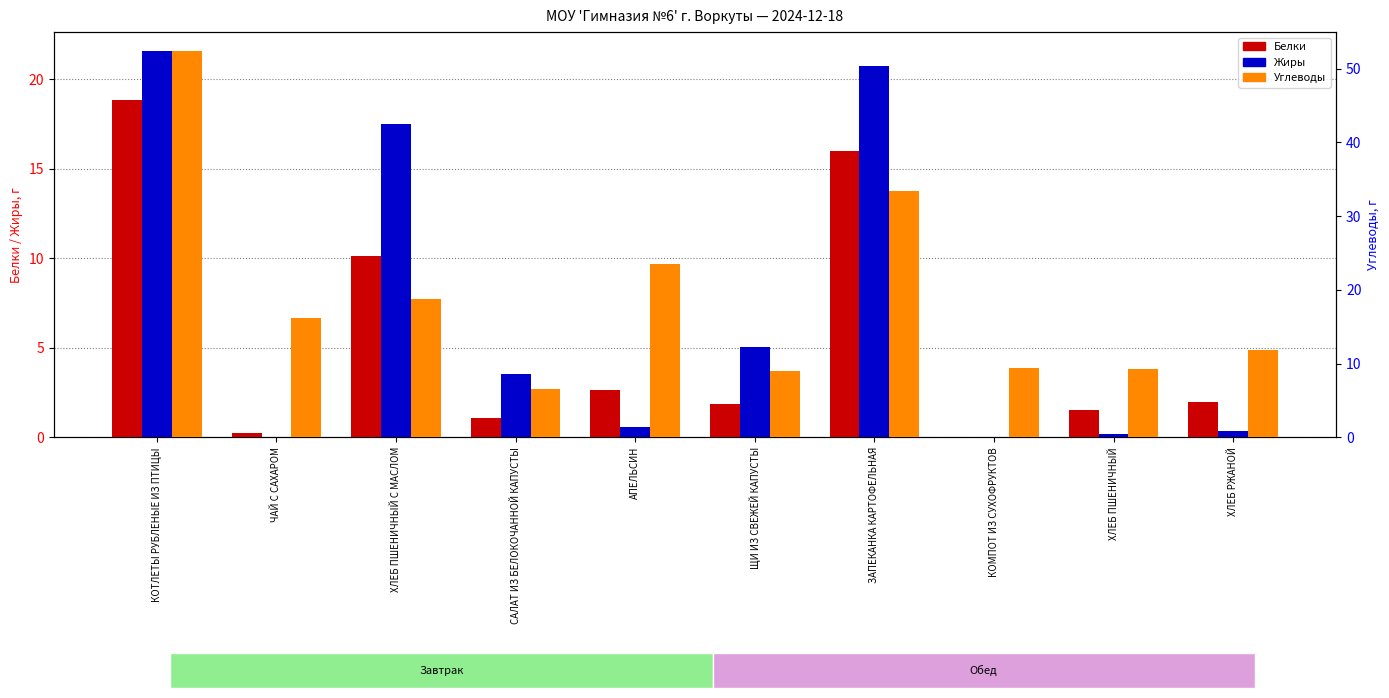

Does the chart contain stacked bars?

No